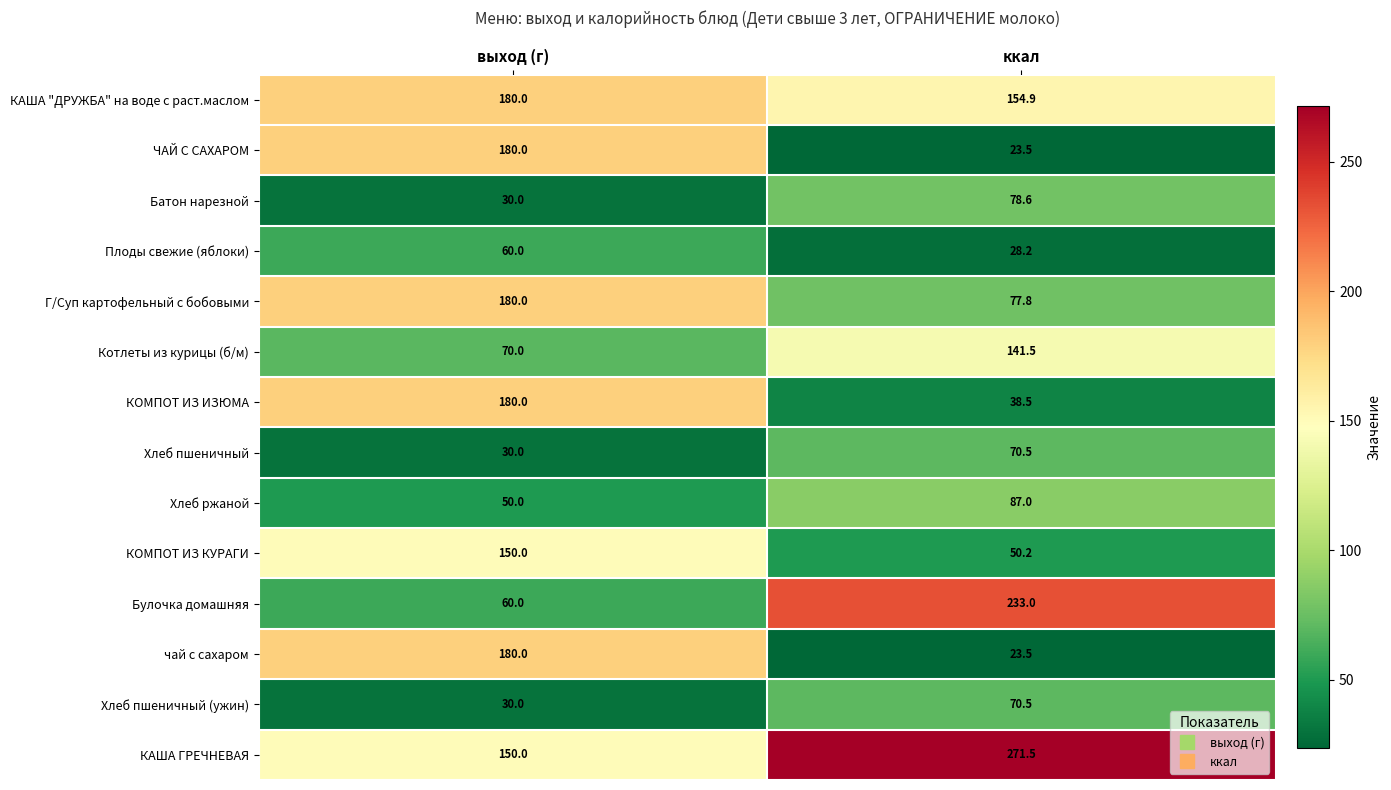

Where does the КАША ГРЕЧНЕВАЯ series first go above 271?

ккал